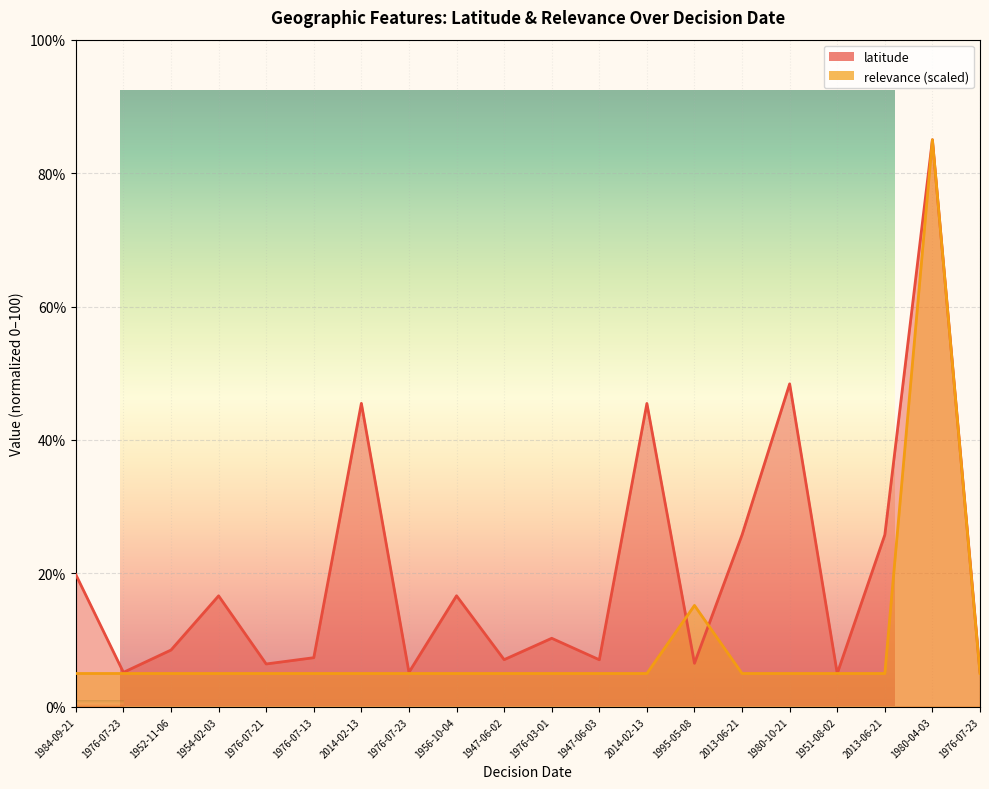

What is the difference between the maximum and minimum values in the latitude series?

80.0